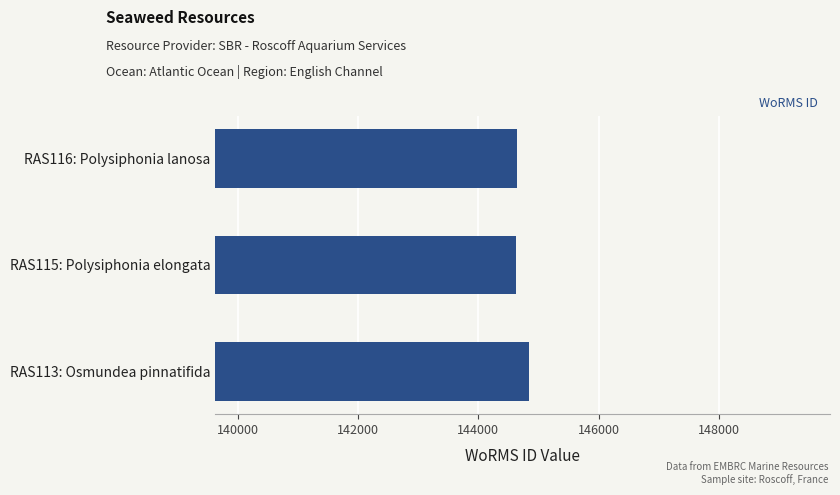

Does the chart contain stacked bars?

No